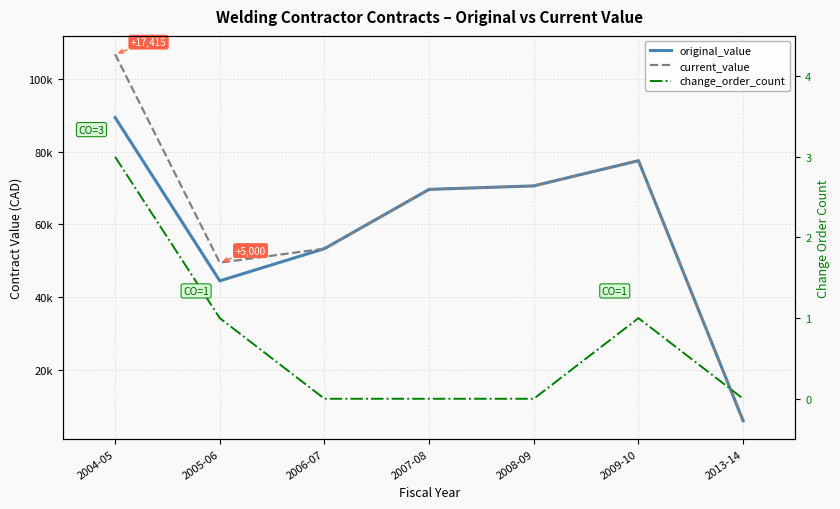

Which category has the lowest value across all series?

2006-07